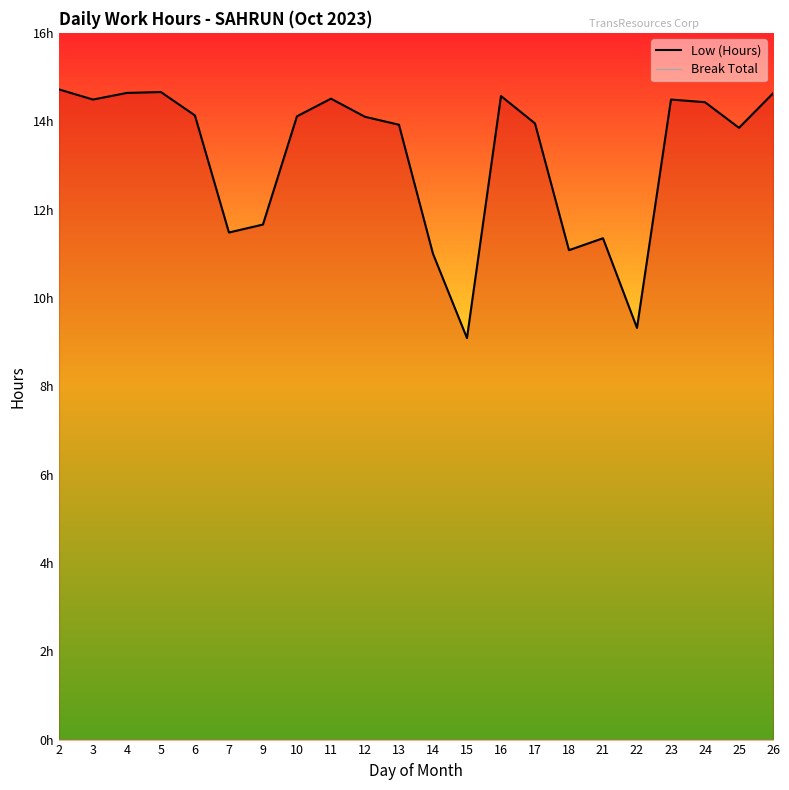

Rank the series at 23 from highest to lowest value.

Low (Hours), Break Total